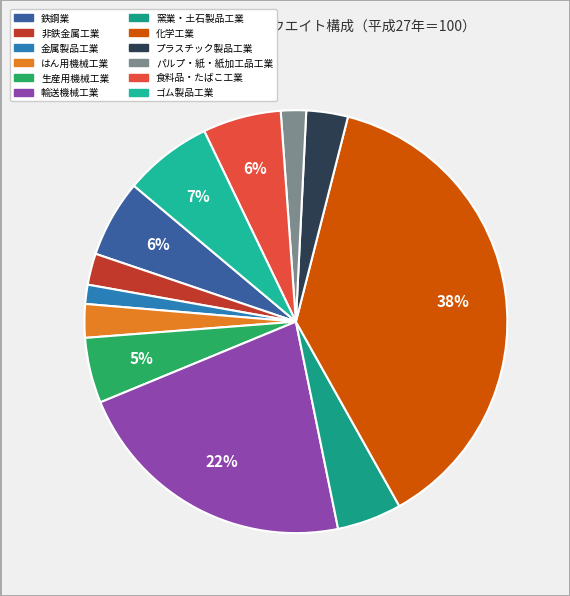

What percentage is the パルプ・紙・紙加工品工業 slice, to the nearest percent?

2%